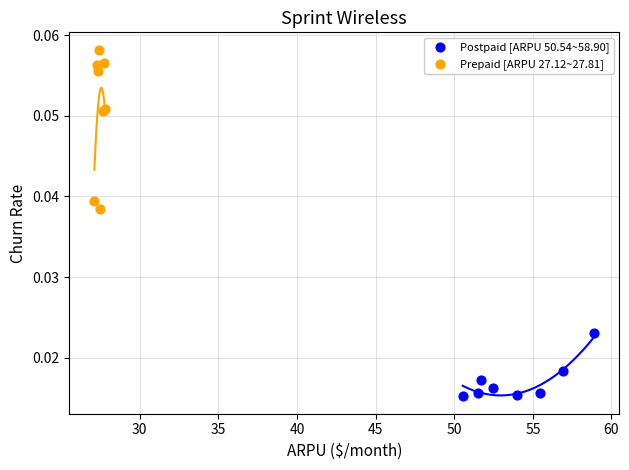

What are all the series names shown in the legend?

Postpaid [ARPU 50.54~58.90], Prepaid [ARPU 27.12~27.81]